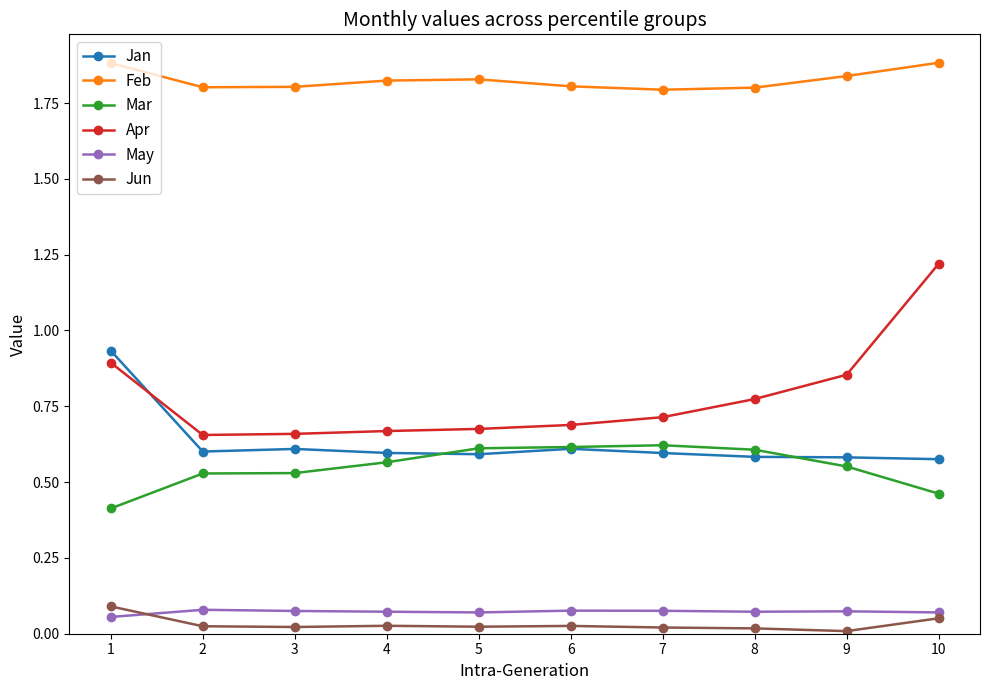

Does the chart have visible grid lines?

No